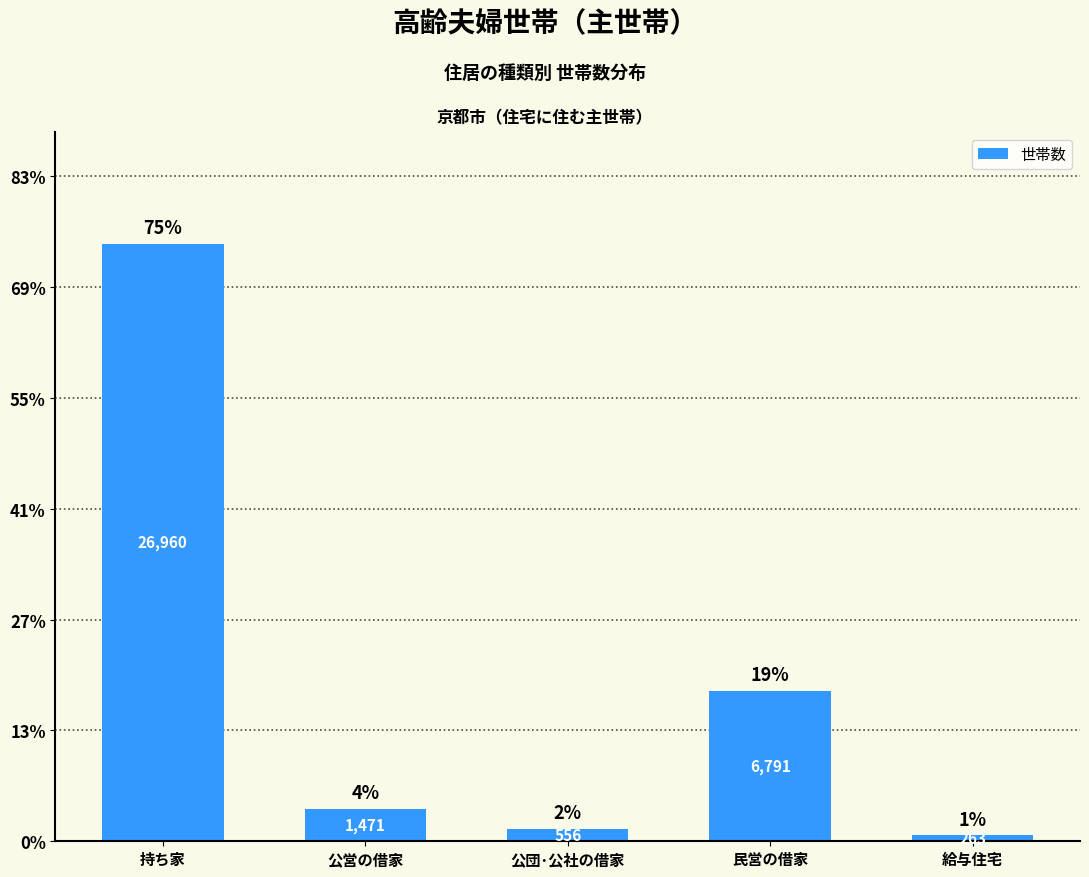

What is the label of the 4th bar from the left?

民営の借家